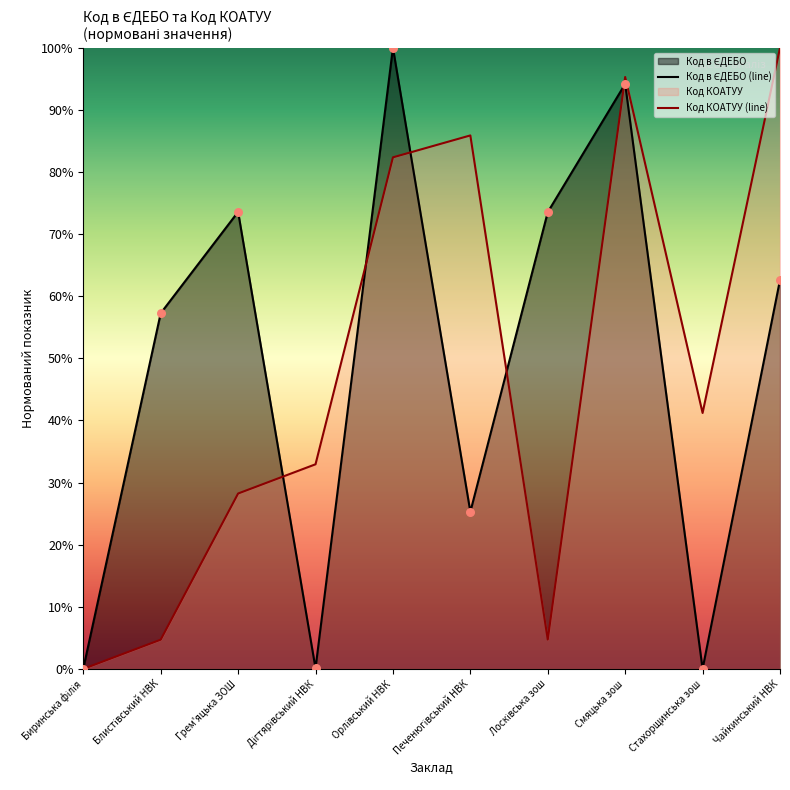

What is the change in value from Печенюгівський НВК to Лосківська зош?

+0.5